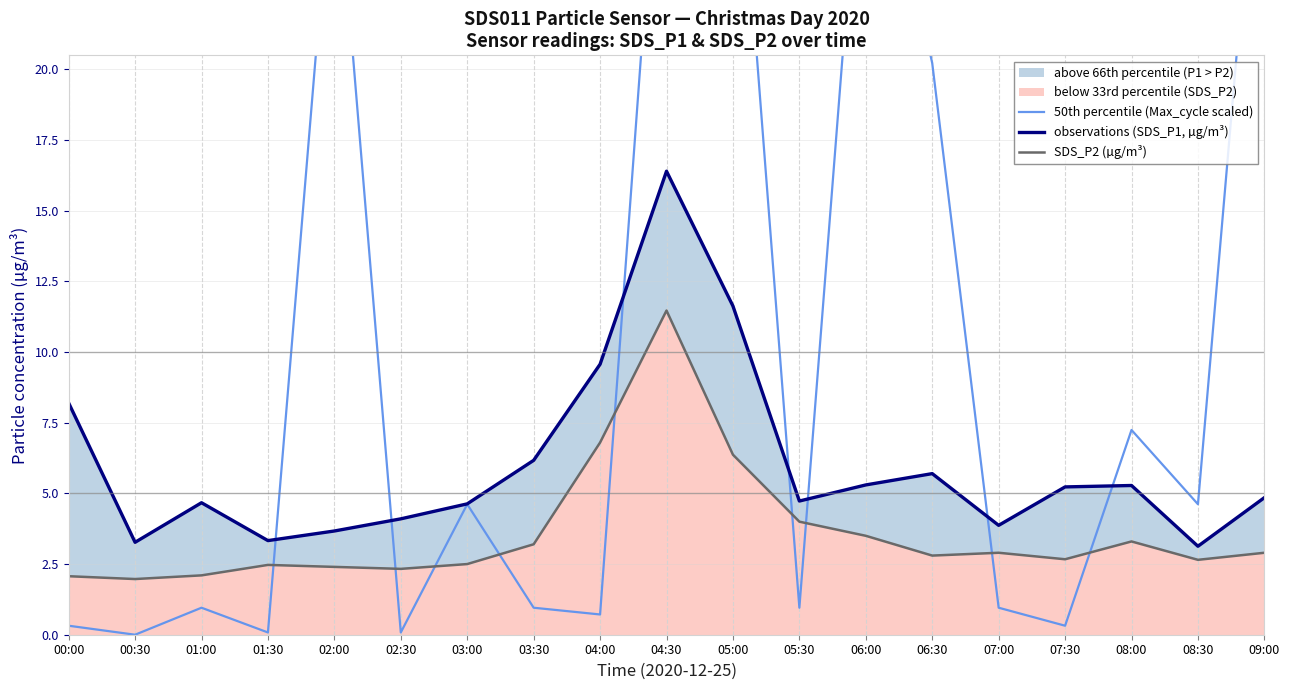

Which series changed the most between 02:30 and 08:00?

50th percentile (Max_cycle scaled)